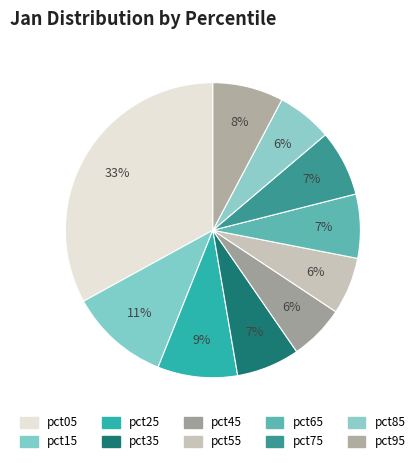

What is the total percentage of pct45 and pct15?

17.0%